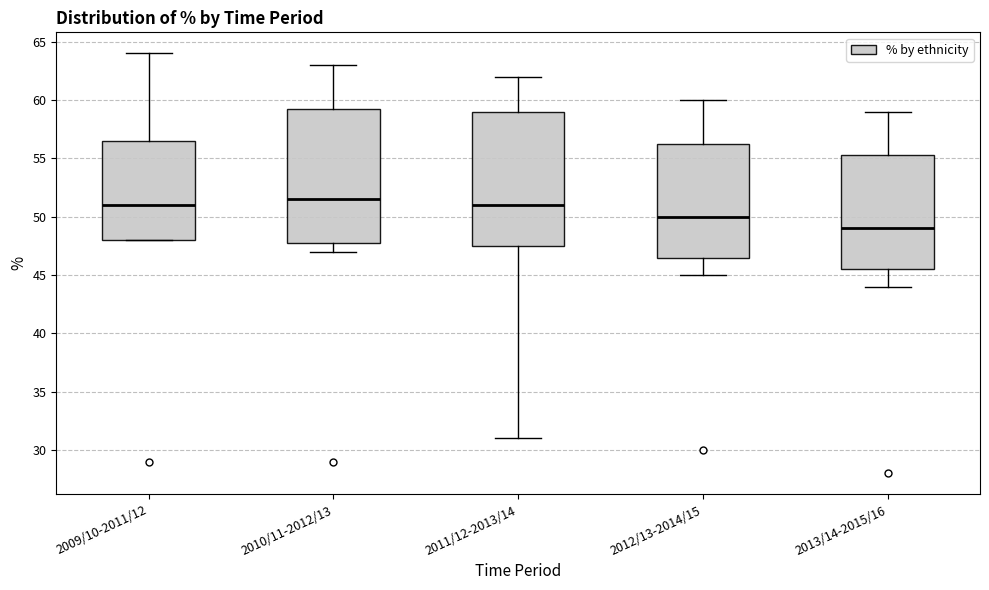

Reading left to right, read every box against the y-axis: the position of its median line, the range the box covers, and the ends of its whiskers. The values are not printed on the chart, so give them approximately, as read against the axis.

2009/10-2011/12: median 51.0, box 48.0 to 56.5, whiskers 48.0 to 64.0
2010/11-2012/13: median 51.5, box 48.0 to 59.5, whiskers 47.0 to 63.0
2011/12-2013/14: median 51.0, box 47.5 to 59.0, whiskers 31.0 to 62.0
2012/13-2014/15: median 50.0, box 46.5 to 56.5, whiskers 45.0 to 60.0
2013/14-2015/16: median 49.0, box 45.5 to 55.5, whiskers 44.0 to 59.0